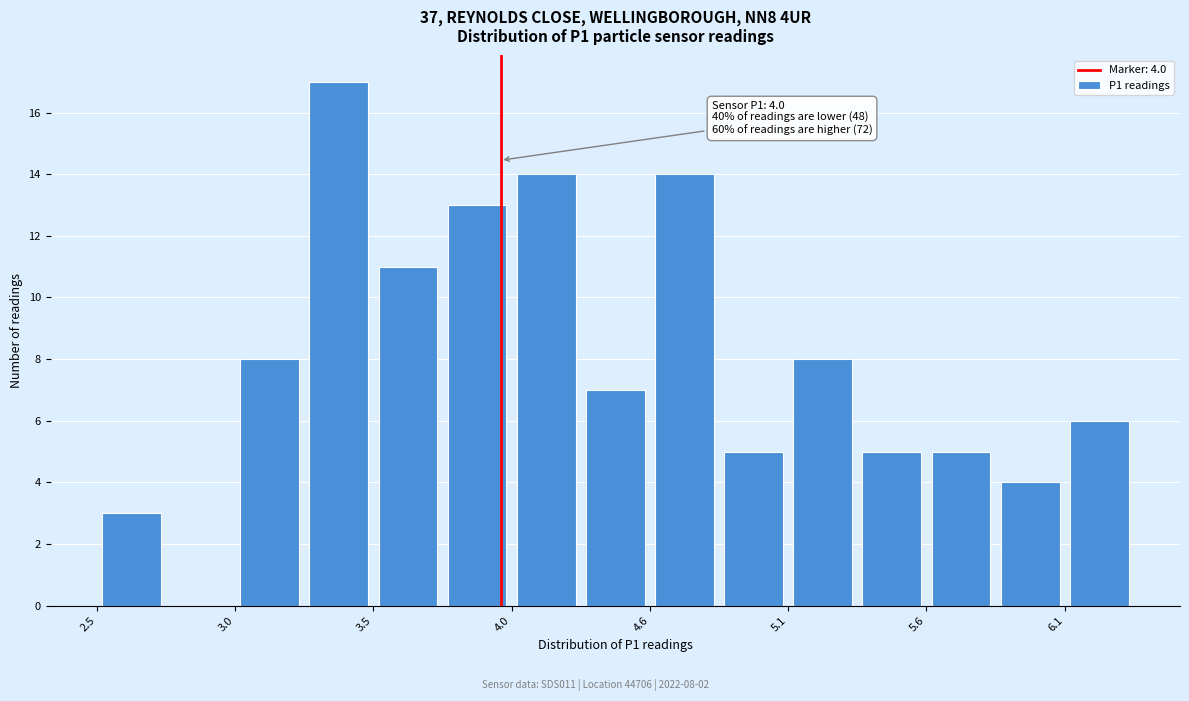

Read against the x-axis, roughly where is the centre of the tallest bar?

3.4